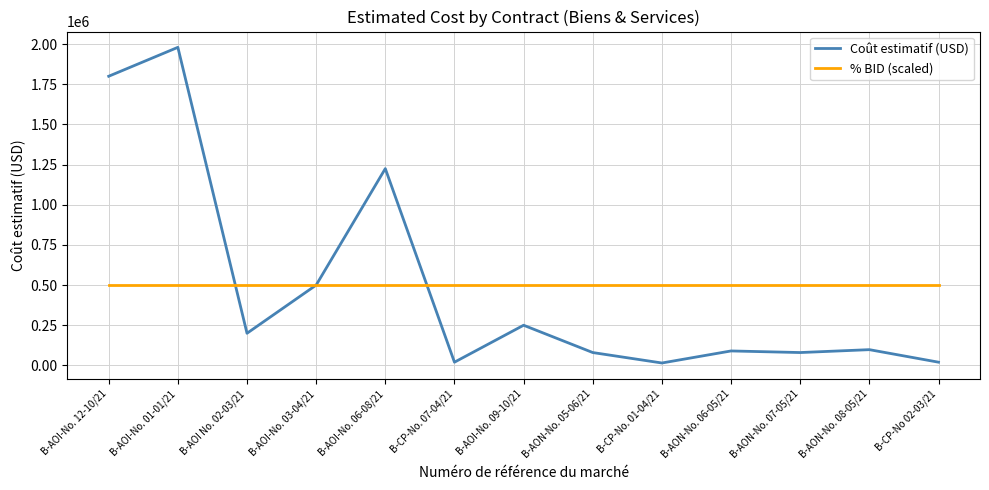

What is the greatest value displayed?

1980000